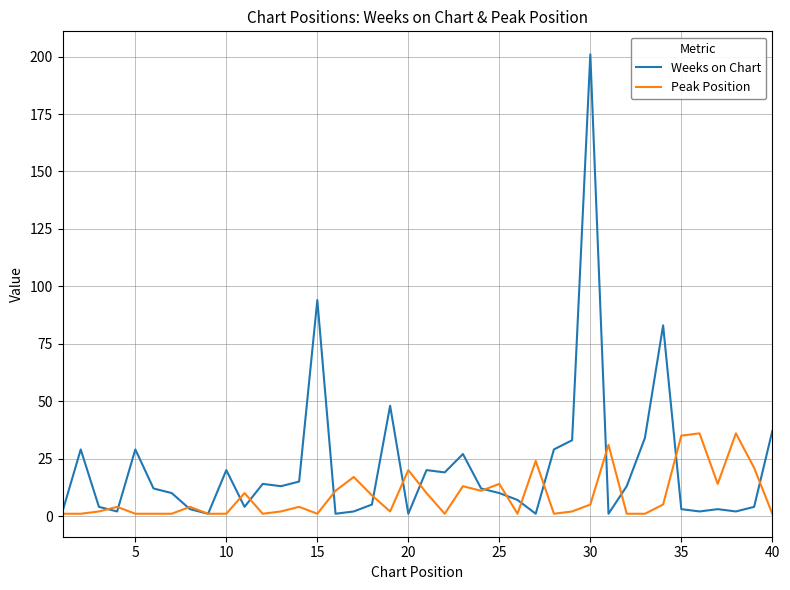

List the series in order of their peak value, highest first.

Weeks on Chart, Peak Position